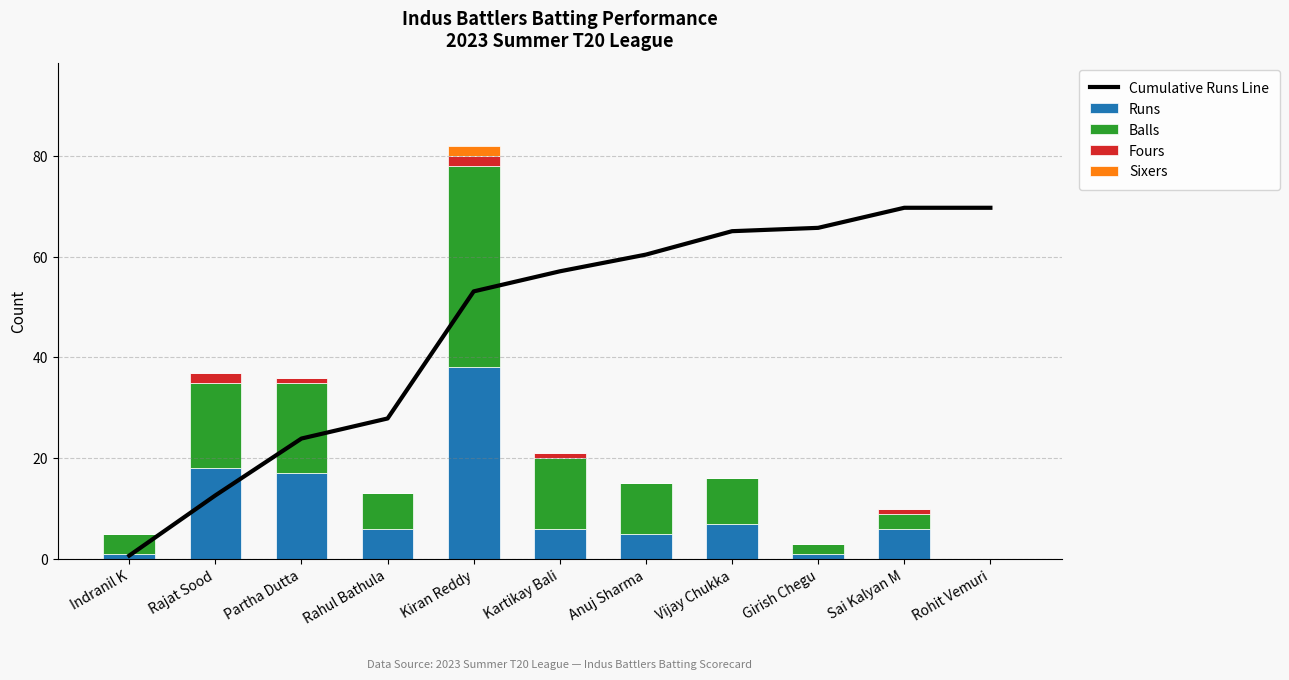

At which label does Sixers reach its peak?

Kiran Reddy